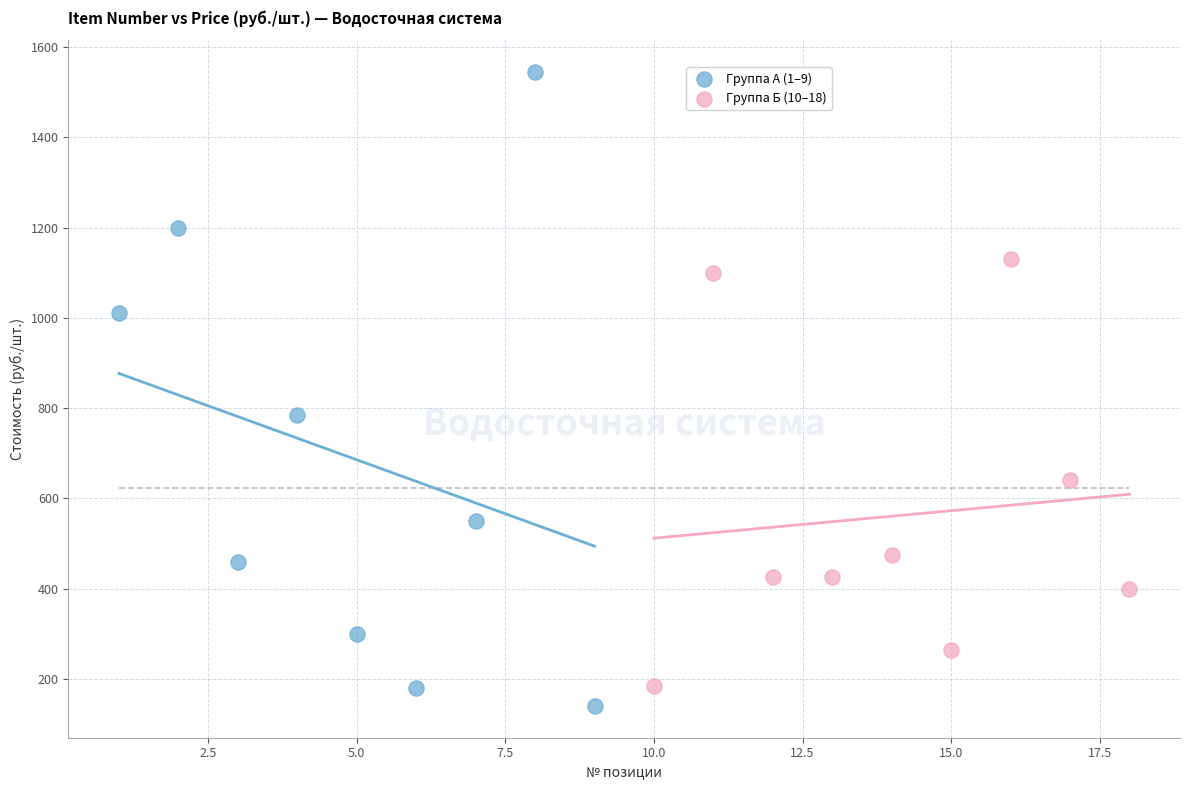

Which series has the widest spread of Y values?

Группа А (1–9)